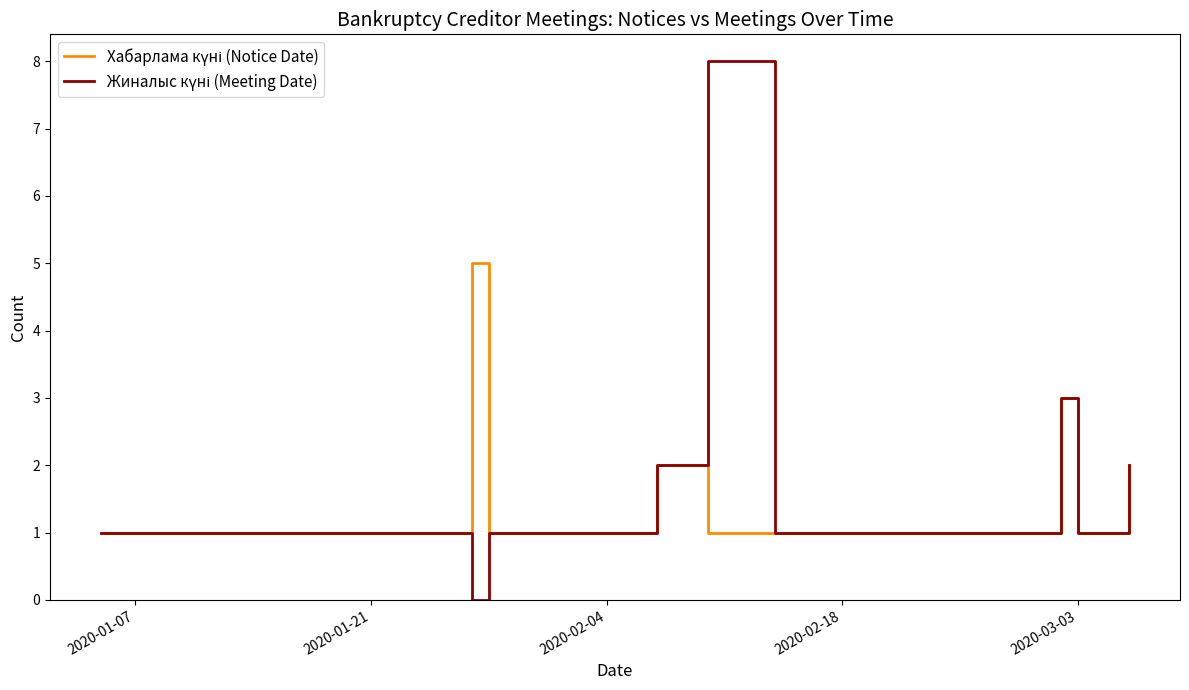

What is the greatest value displayed?

8